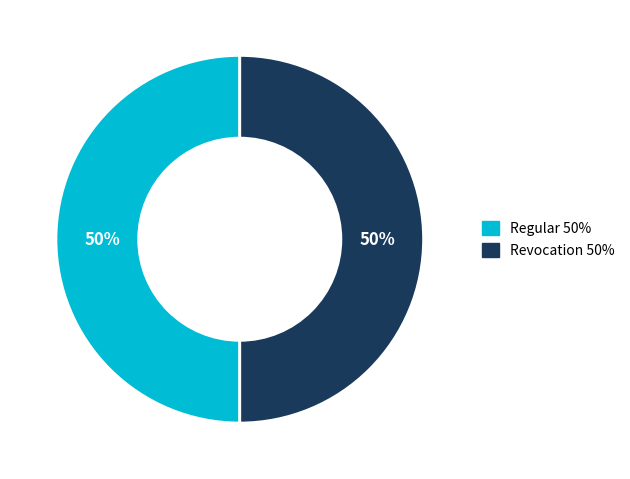

Rank the categories by value from lowest to highest.

Revocation (io_index=0), Regular (io_index=163)